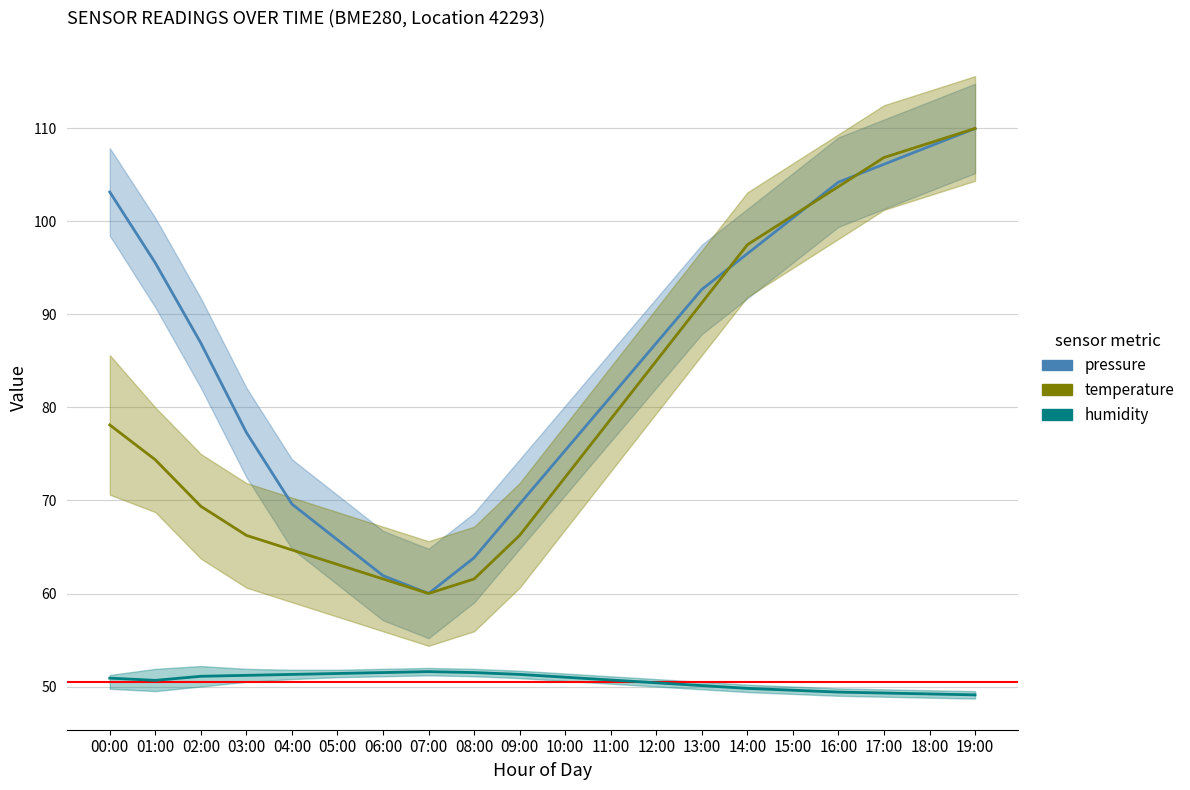

What are all the series names shown in the legend?

pressure, temperature, humidity